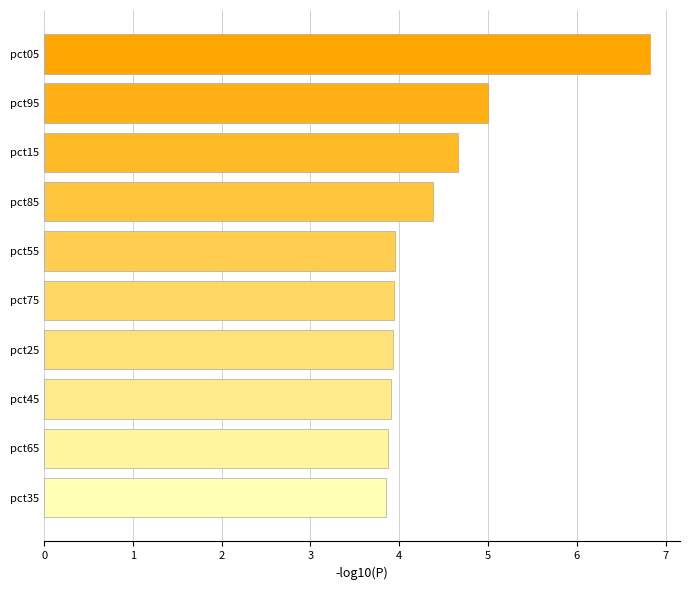

What is the sum of all values?

44.3